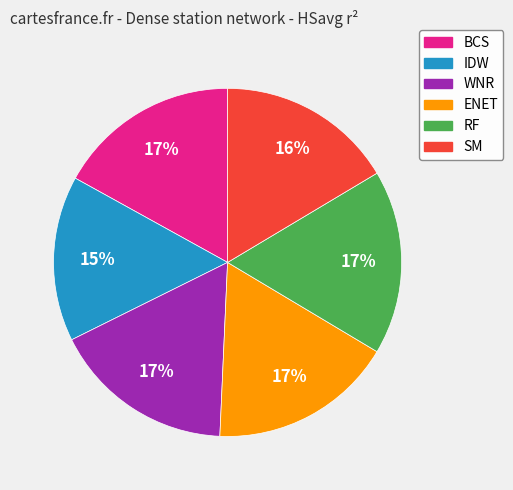

How many slices are in this pie chart?

6